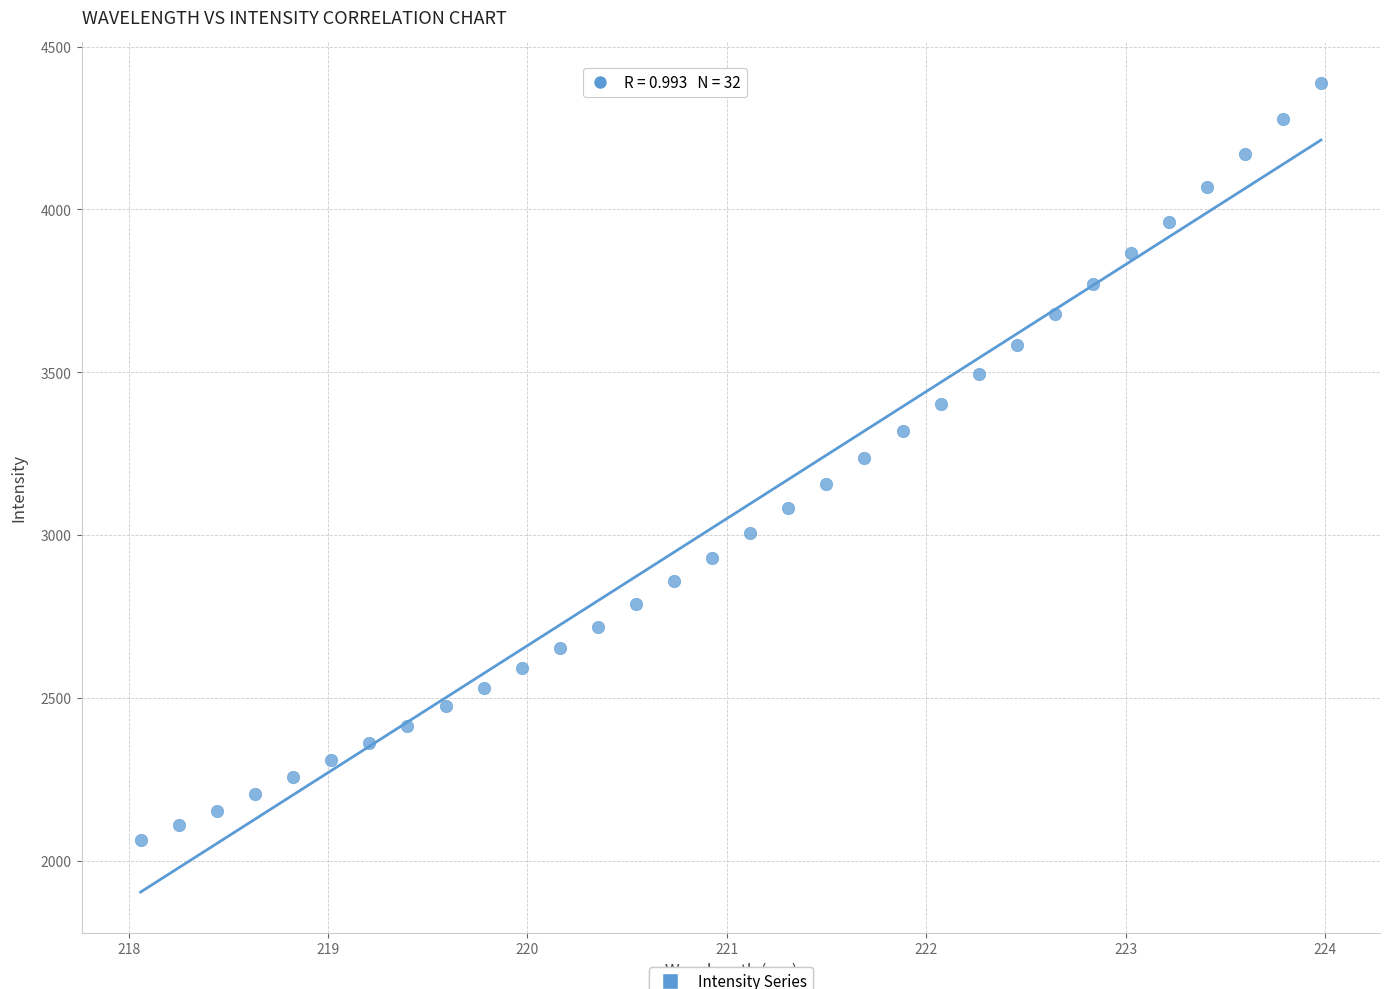

What is the range of Y values (max minus min)?

2326.4